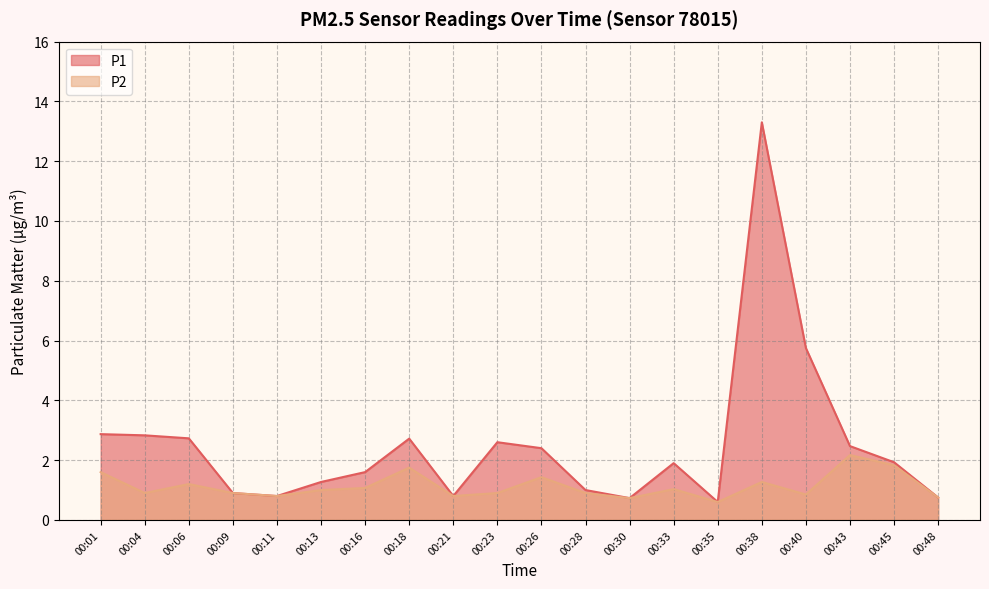

True or false: P2 and P1 intersect in this chart.

False